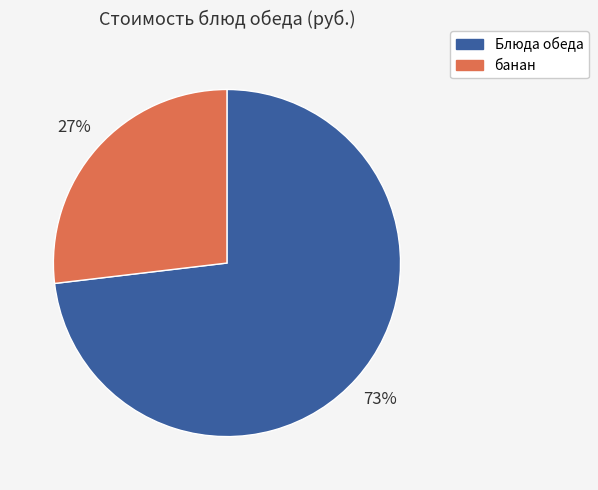

To the nearest percent, what is the difference between the largest and smallest slice percentages?

46%